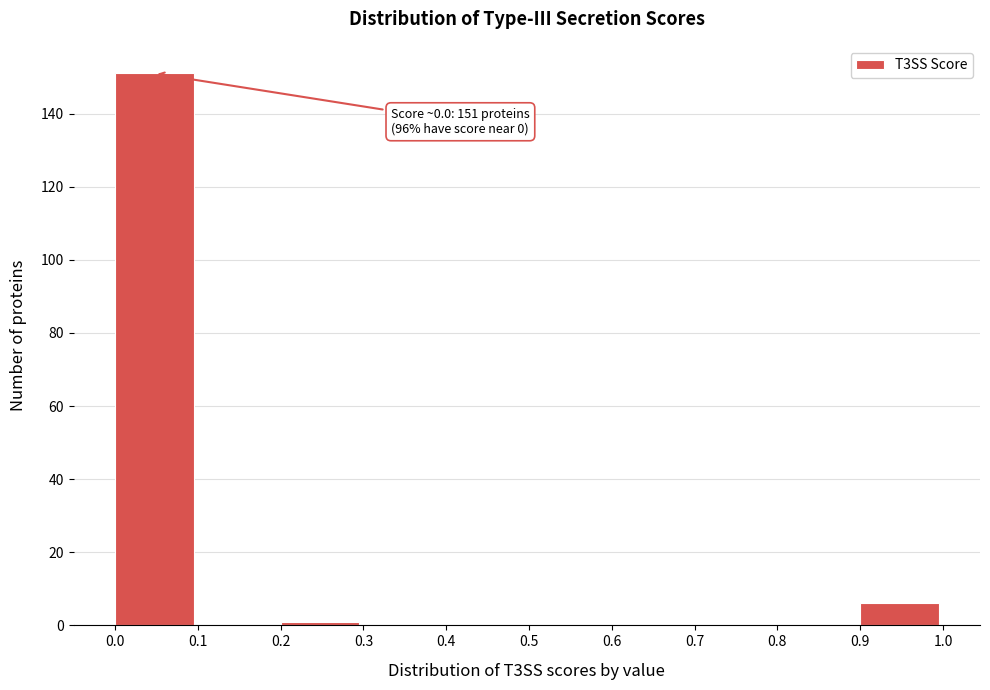

Over which range of the x-axis is the bar tallest?

0.0 to 0.1